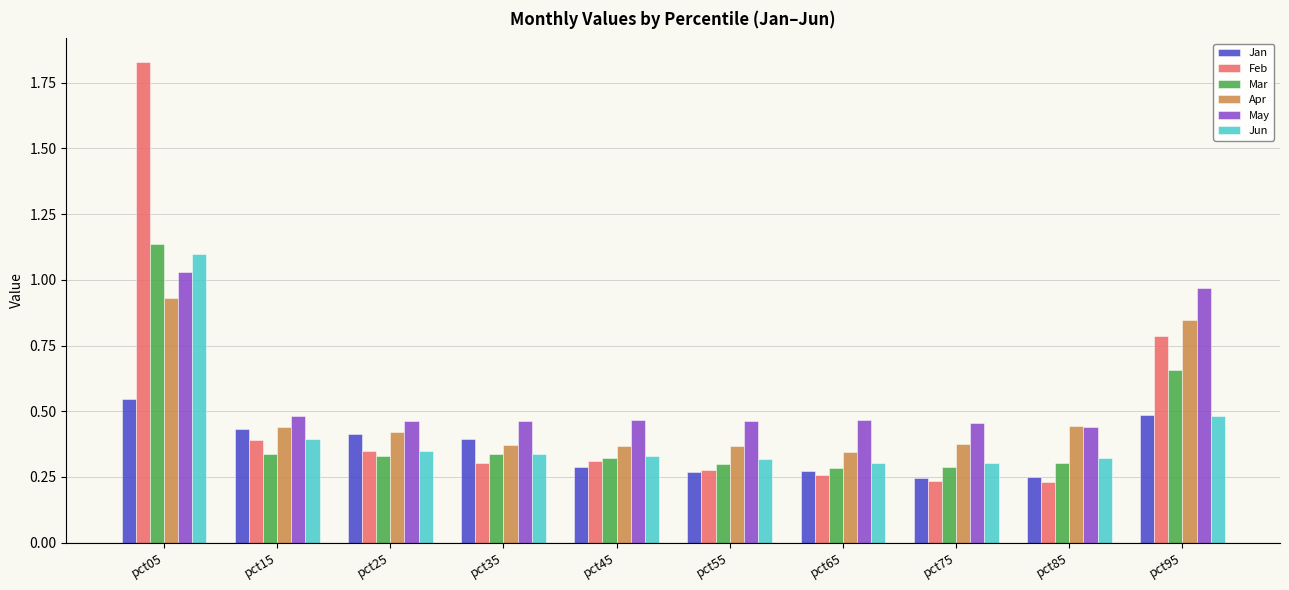

The May series shows 0.5 at pct25. True or false?

True